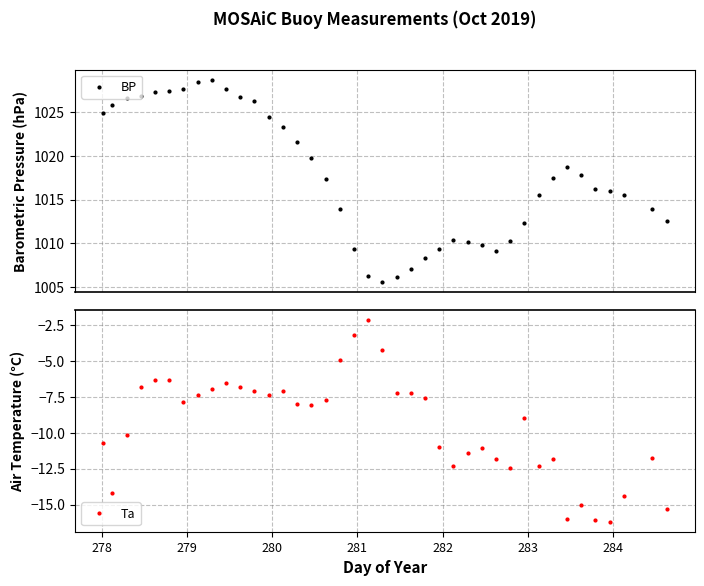

How many values in the Ta series are below -8?

20